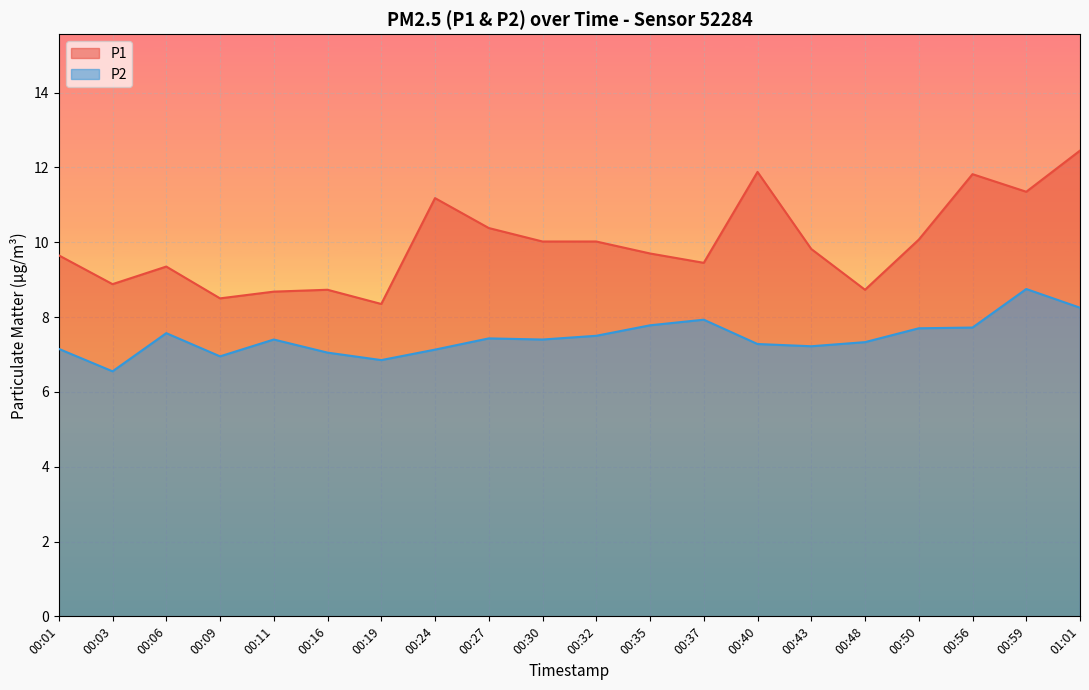

How many categories are shown in the chart?

20